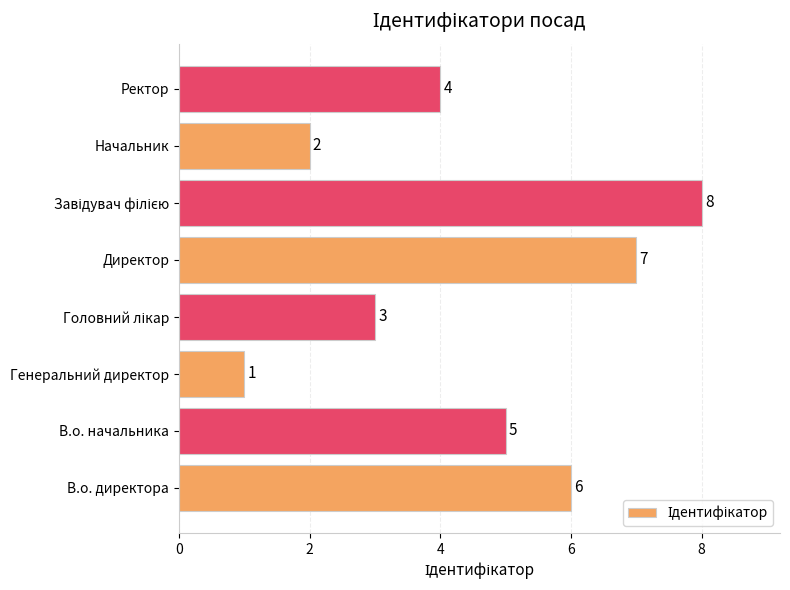

What is the change in value from В.о. директора to Директор?

+1